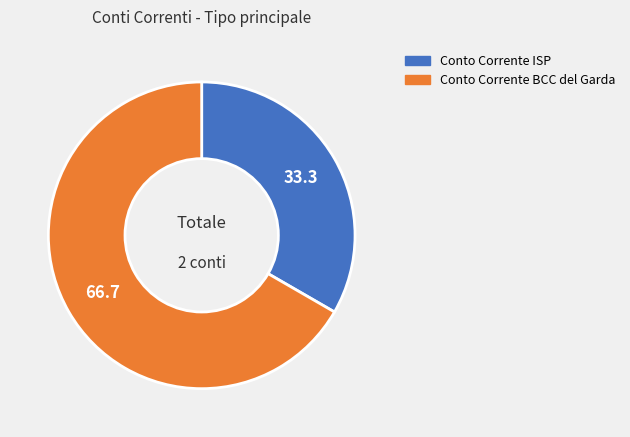

Is the sum of Conto Corrente ISP and Conto Corrente BCC del Garda greater than half?

Yes